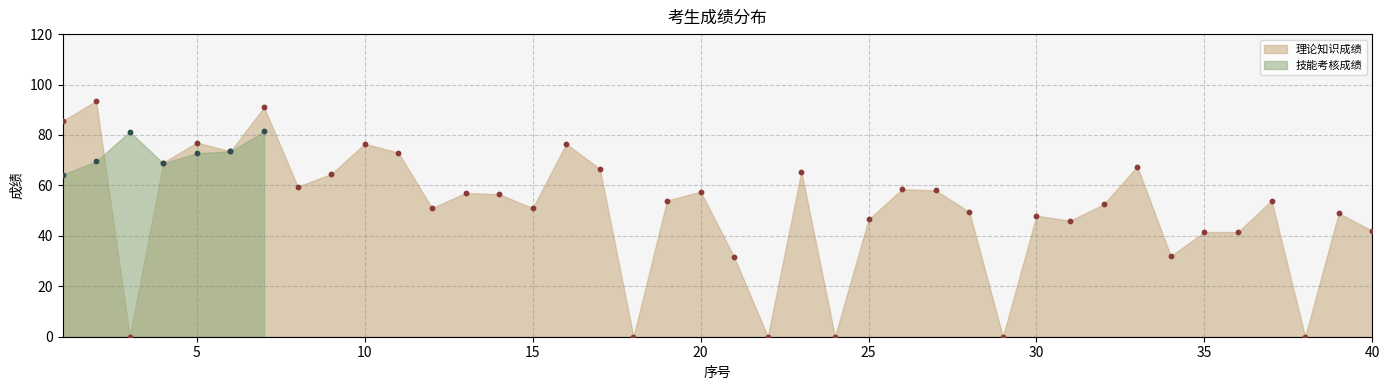

What is the ratio of the value at 19 to the value at 26?

0.9